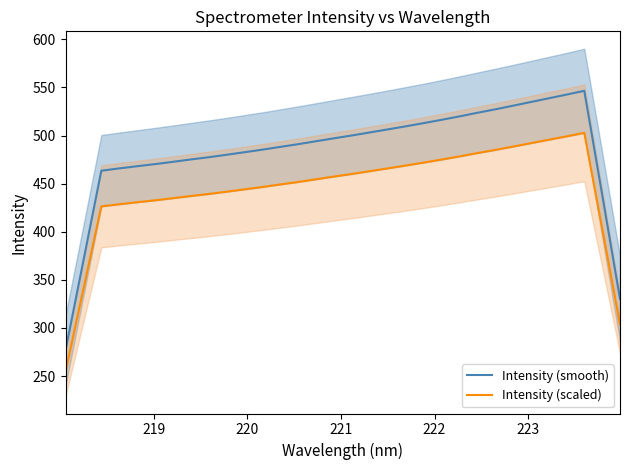

What is the lowest value of the Intensity (smooth) series?

276.7